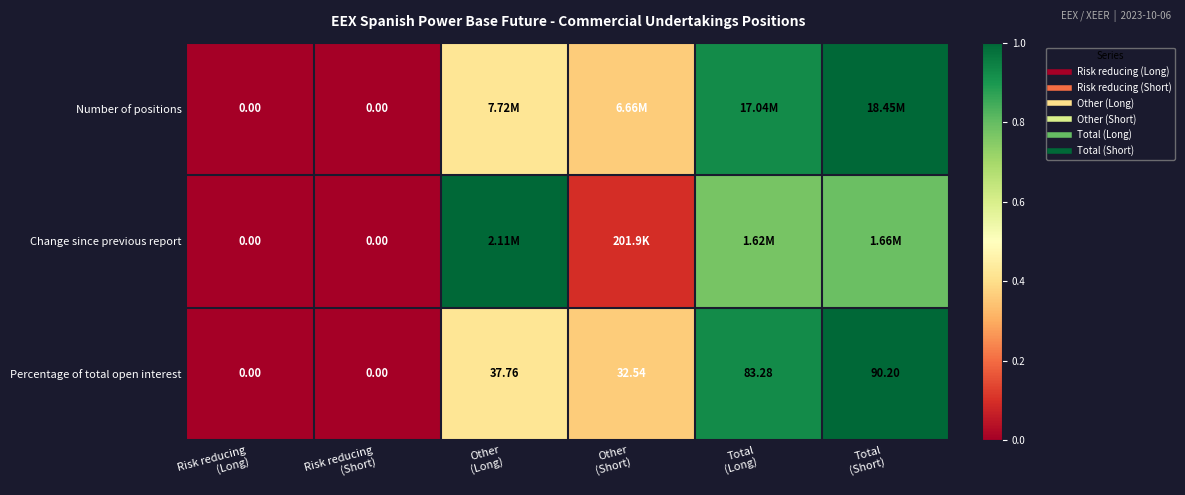

The Percentage of total open interest series shows 1.4 at Total (Long). True or false?

False